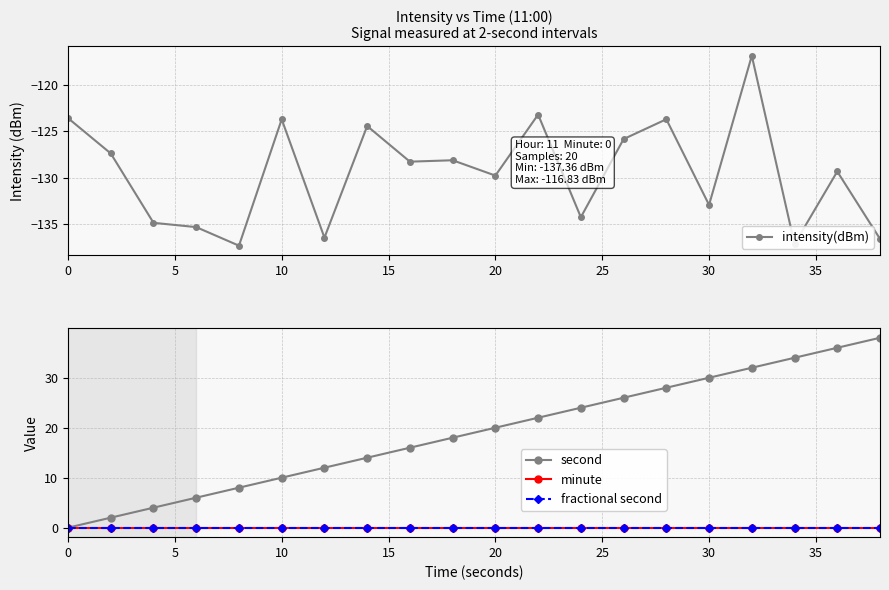

True or false: second and intensity(dBm) intersect in this chart.

False